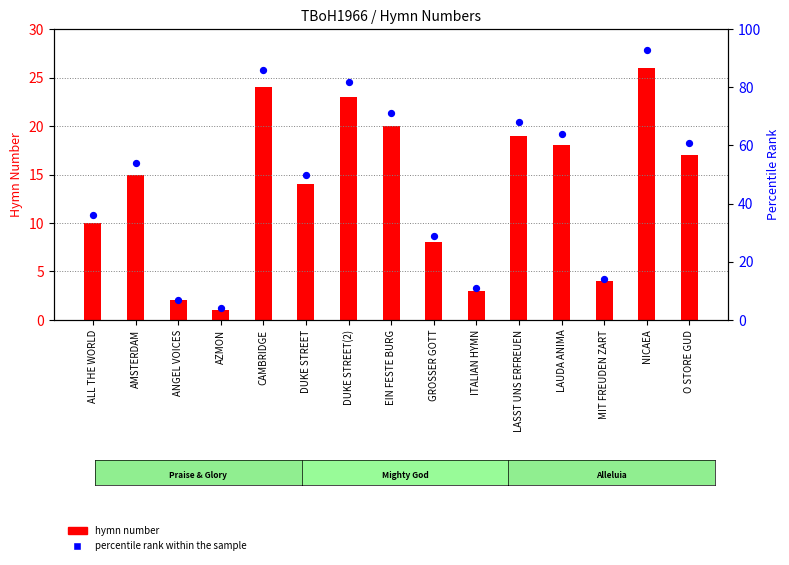

Which series has the largest total across all categories?

percentile rank within the sample